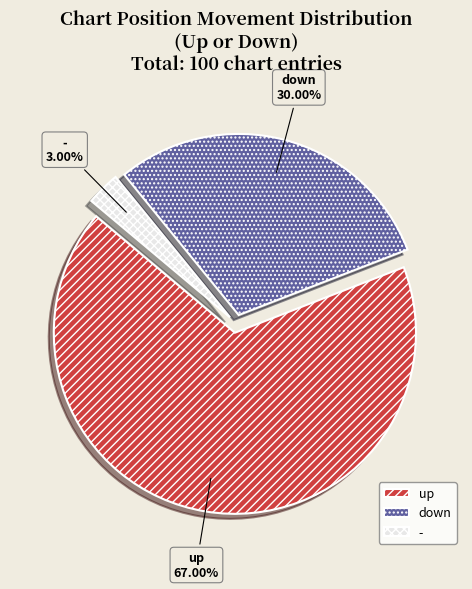

Is there any slice that represents more than half of the pie?

Yes